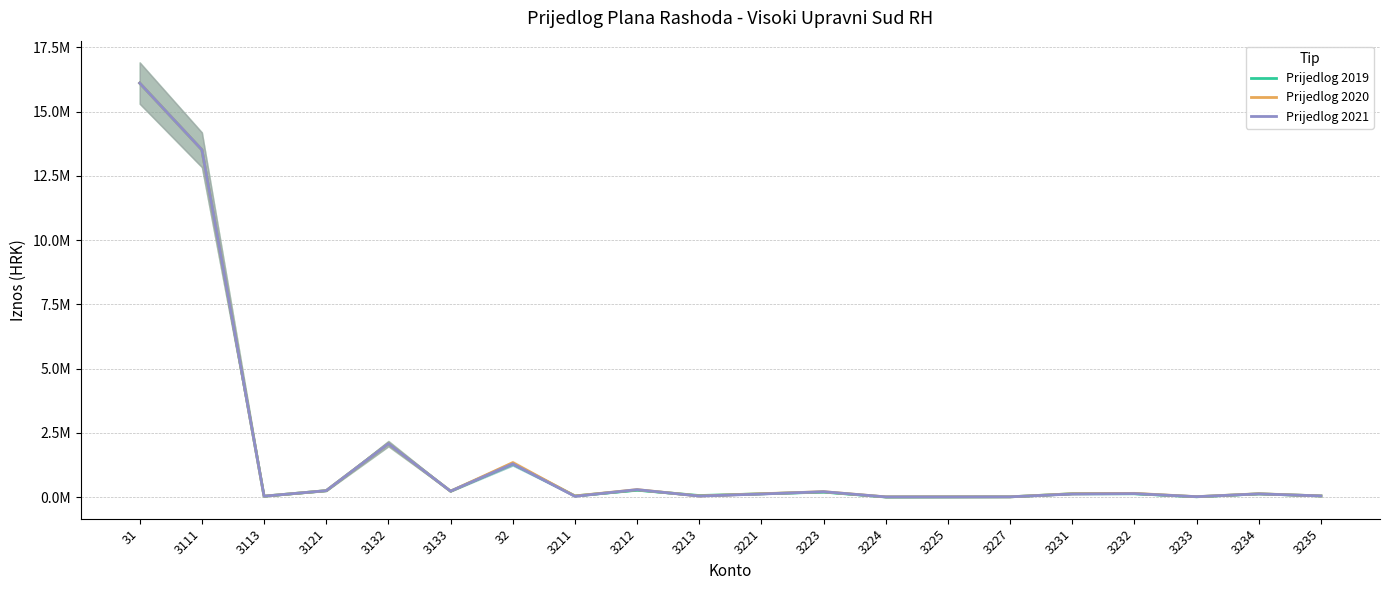

At which label does Prijedlog 2021 first exceed 125000?

31